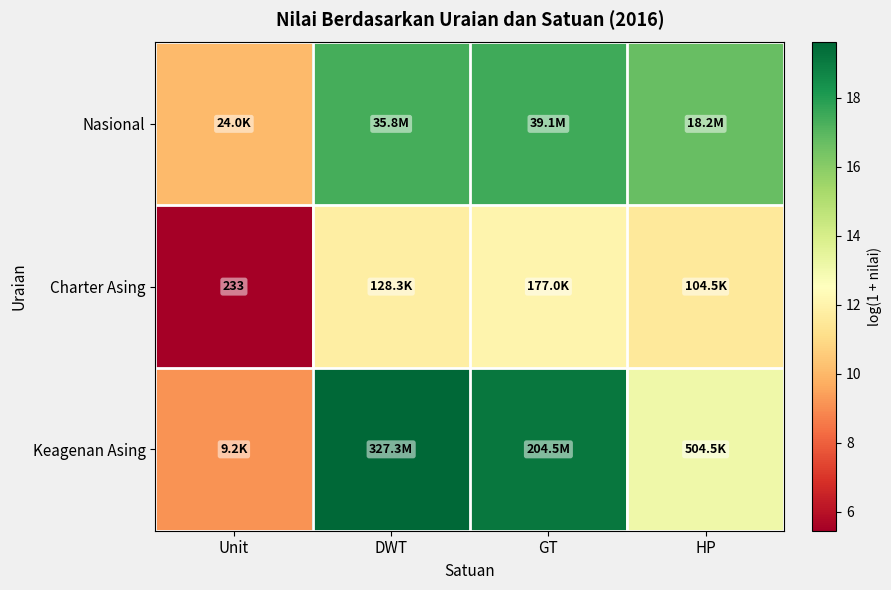

What is the sum of the Nasional values at Unit and DWT?

27.5